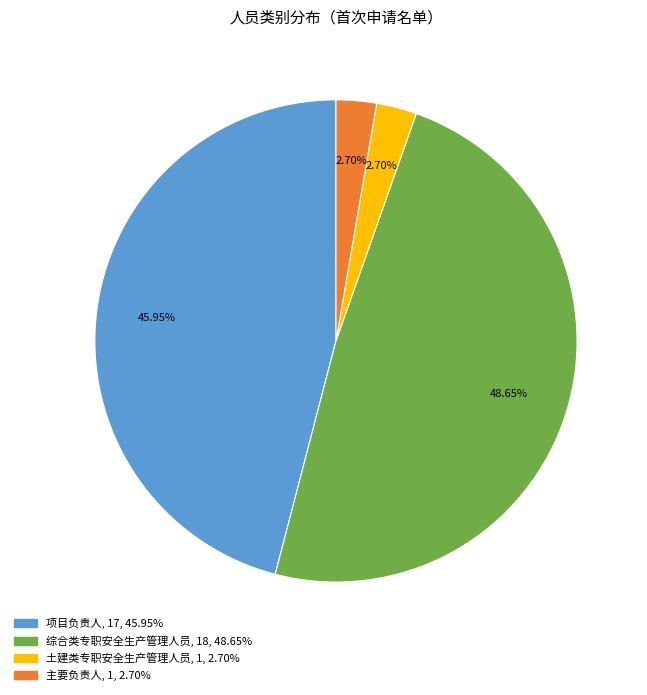

Is there any slice that represents more than half of the pie?

No